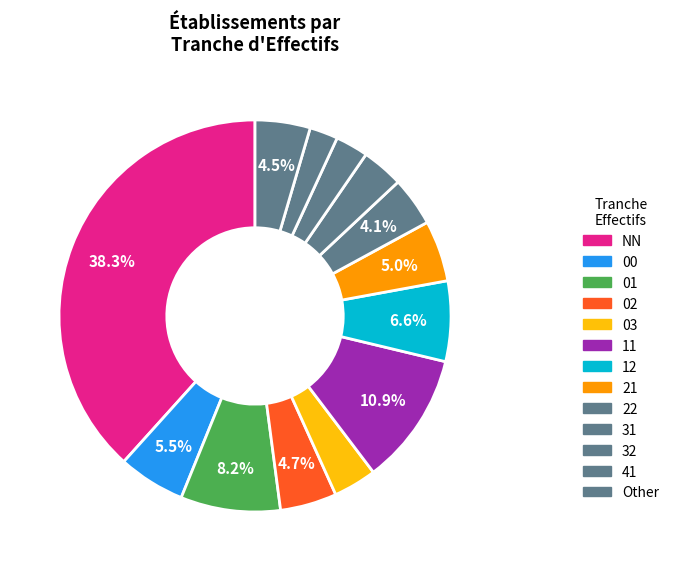

Is there any slice that represents more than half of the pie?

No